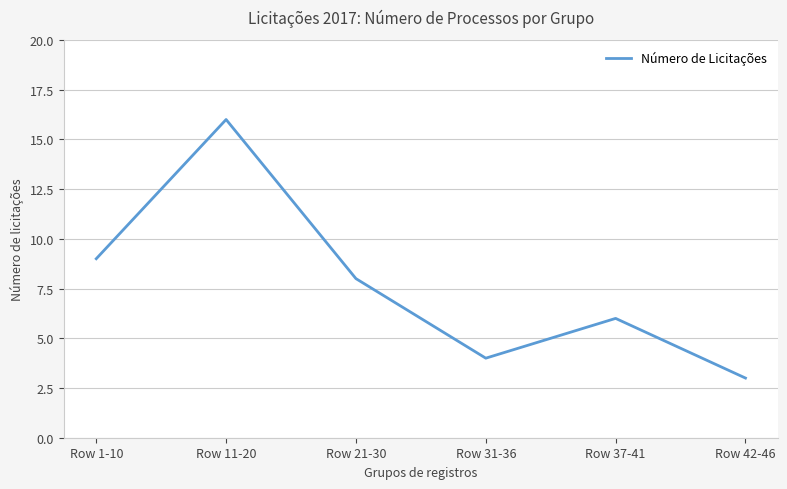

Which has a higher value, Row 1-10 or Row 31-36?

Row 1-10